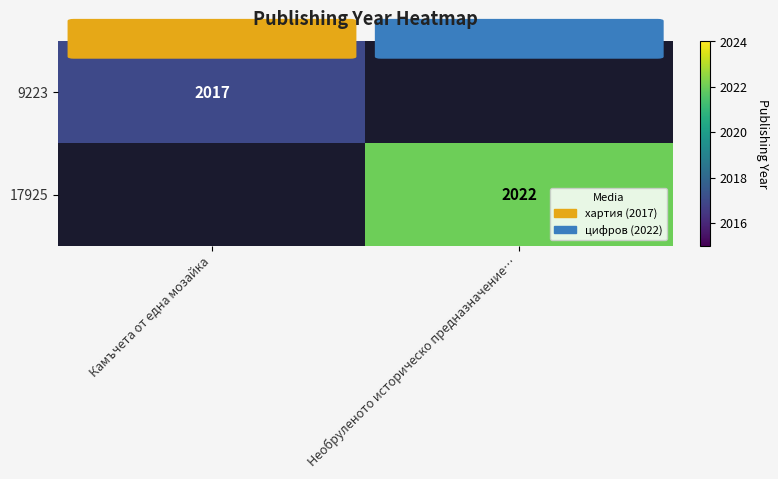

The 9223 series shows 3299 at Камъчета от една мозайка. True or false?

False